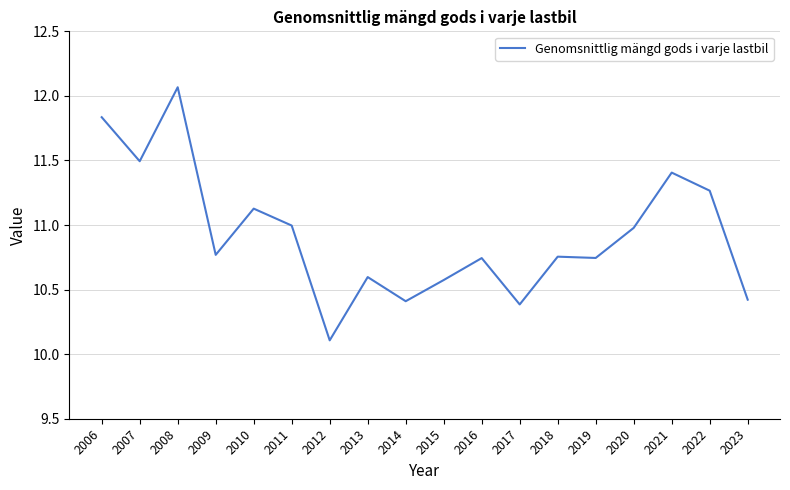

At which category does the chart reach its minimum across all series?

2012